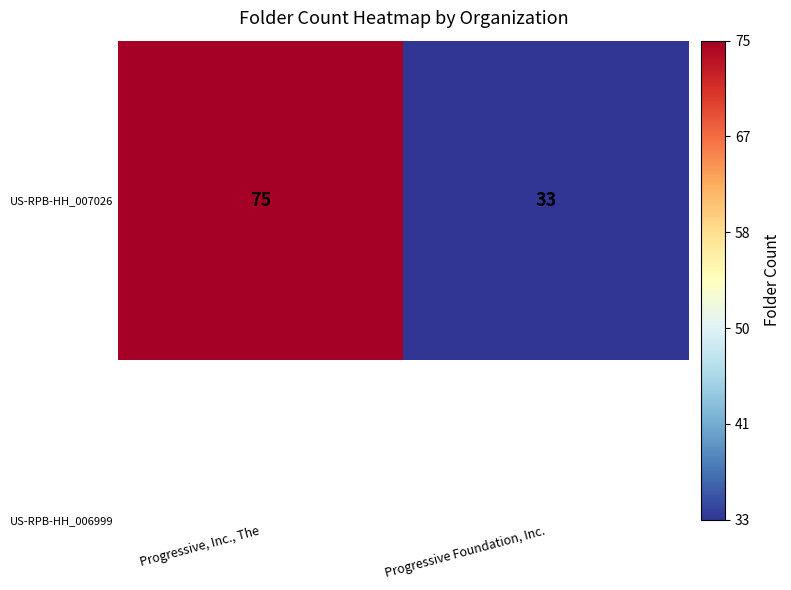

Between Progressive, Inc., The and Progressive Foundation, Inc., which is larger?

Progressive, Inc., The